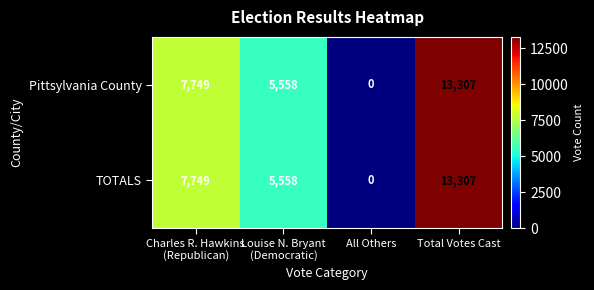

How many data points in TOTALS are less than 7749?

2